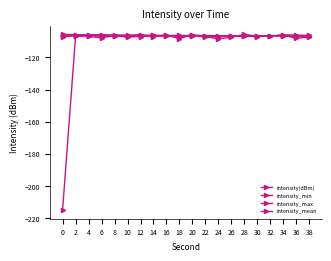

How many interior local valleys does the intensity_min series have?

6